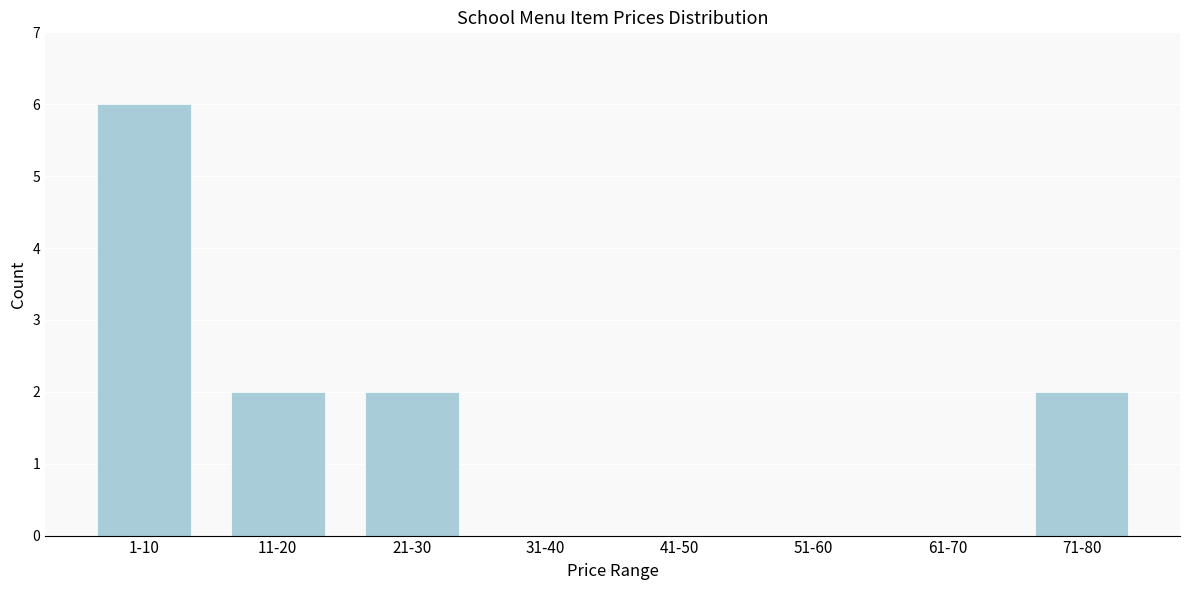

Reading left to right, list all the values displayed in this chart.

1-10=6	11-20=2	21-30=2	31-40=0	41-50=0	51-60=0	61-70=0	71-80=2